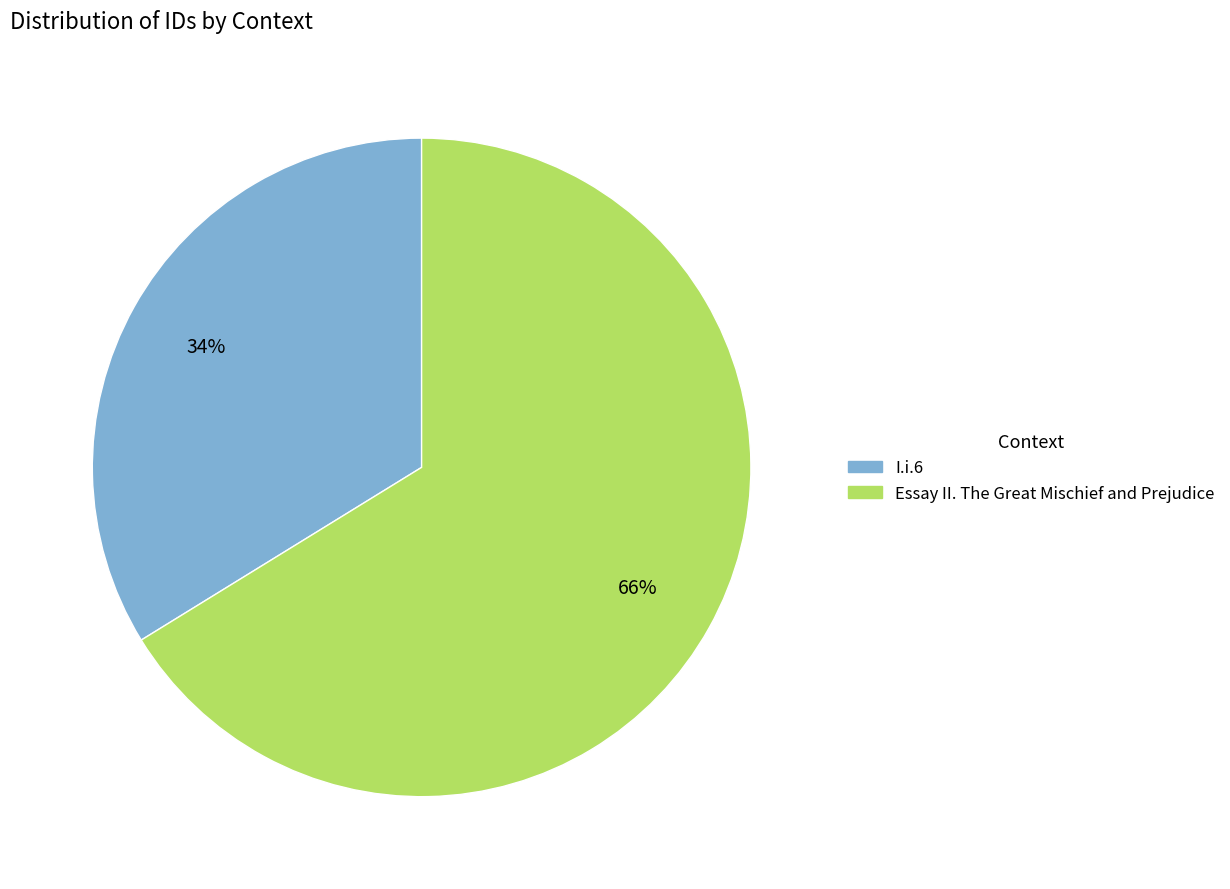

To the nearest percent, what is the combined percentage of I.i.6 and Essay II. The Great Mischief and Prejudice?

100%